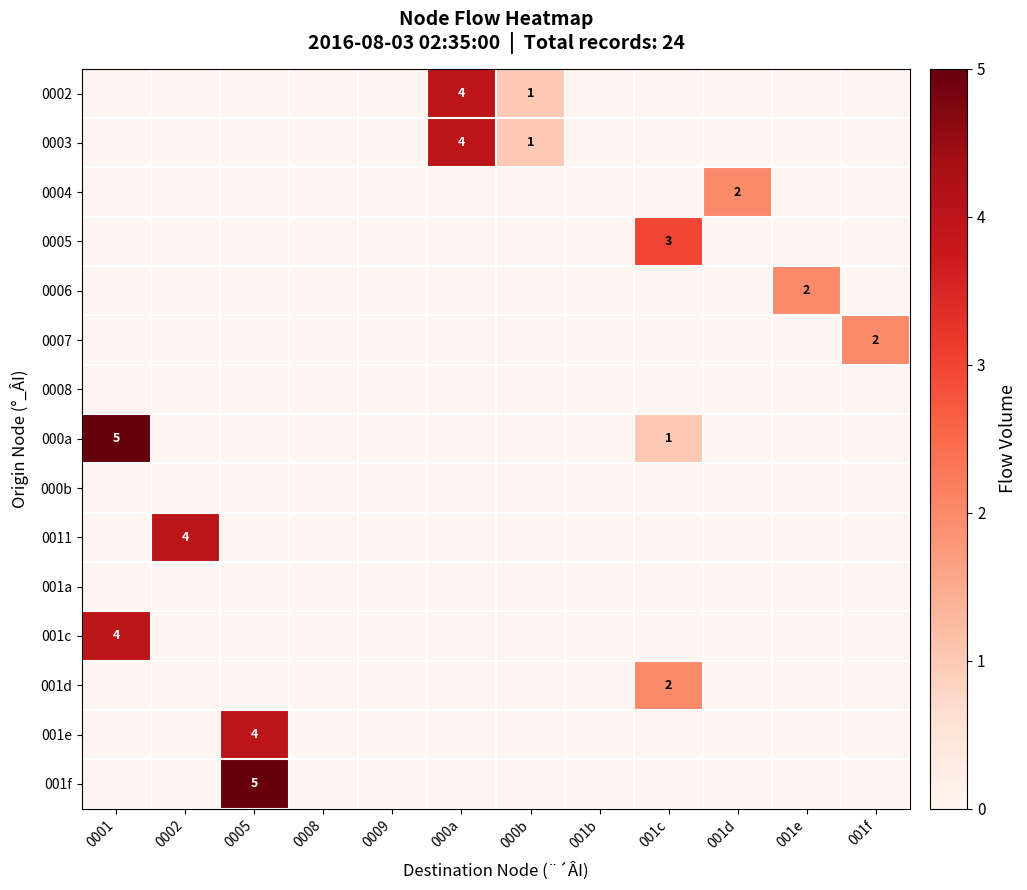

The value of 0002 at 000b is 1. True or false?

True